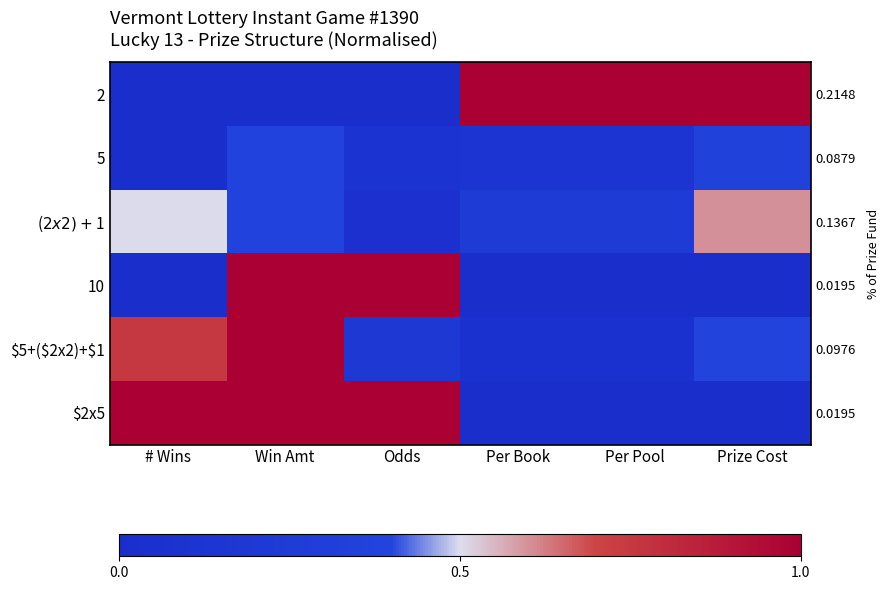

What is the difference between the highest and lowest values at # Wins?

1.0